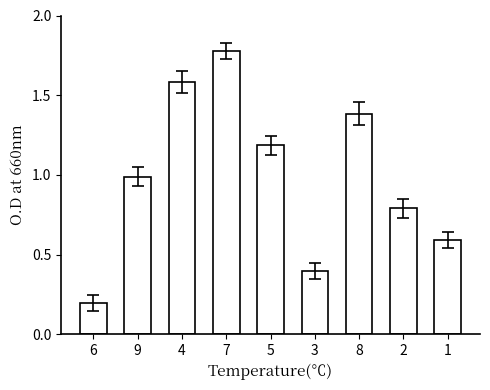

The value at 8 is 1.4. True or false?

True